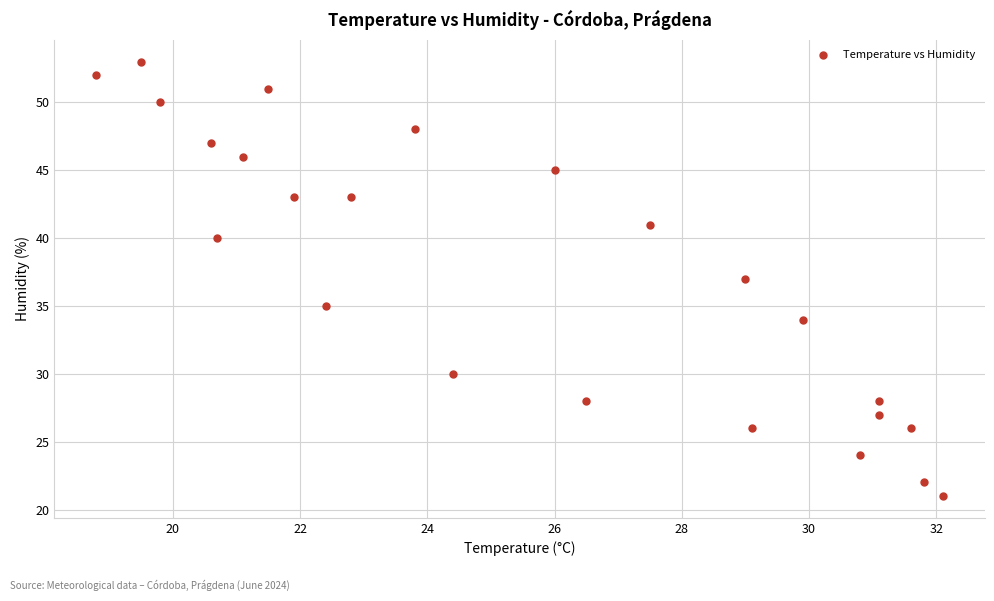

What is the range of Y values (max minus min)?

32